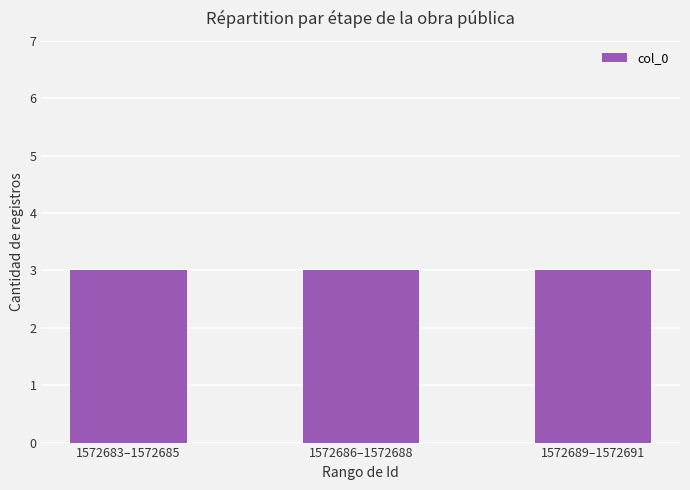

How many series are shown in this chart?

1